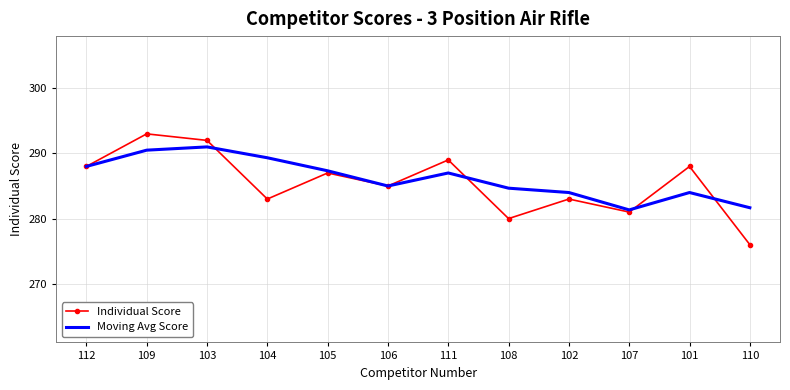

After their last crossing, which series has the higher values: Individual Score or Moving Avg Score?

Moving Avg Score